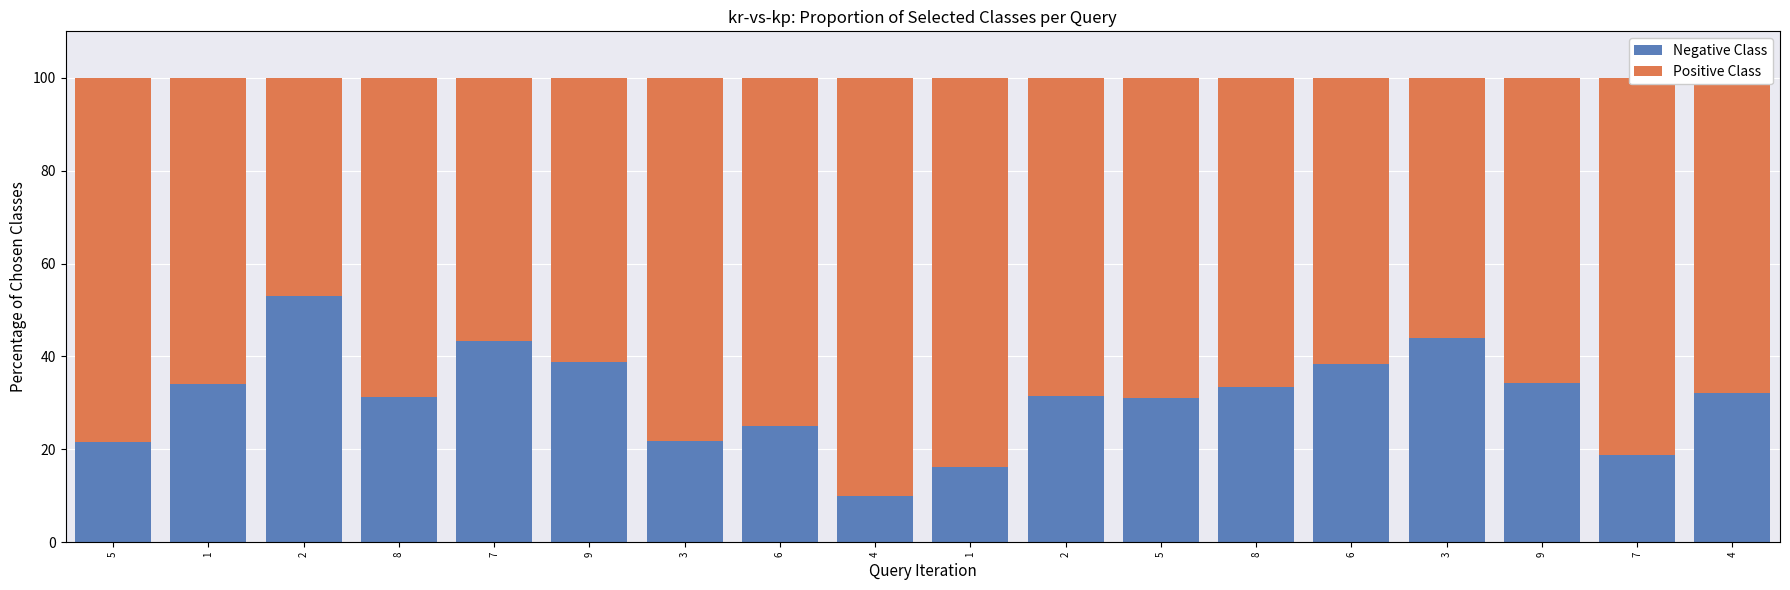

How many bars are there in total?

18